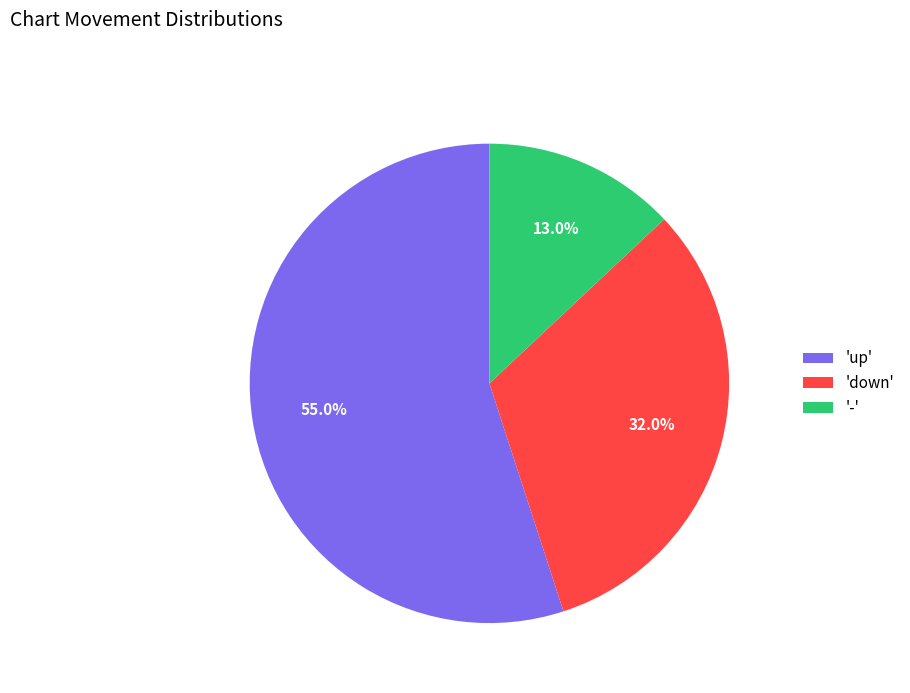

Is there any slice that represents more than half of the pie?

Yes